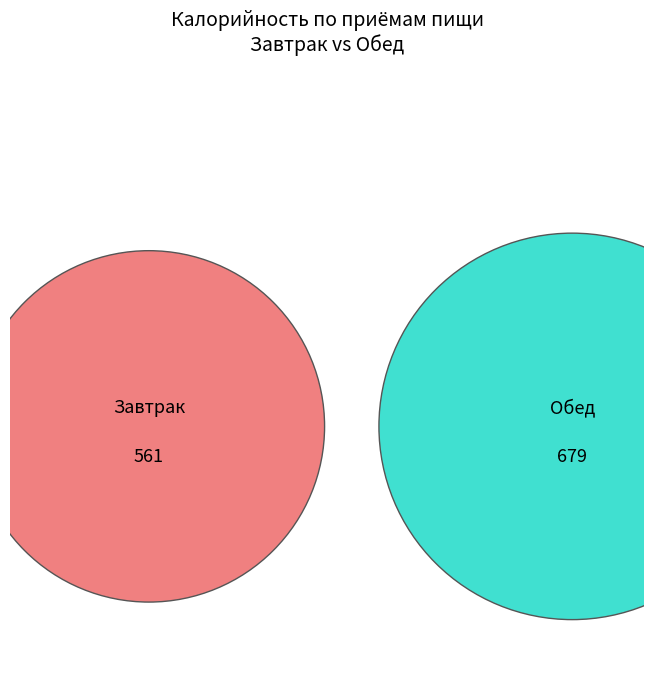

Between Обед and Завтрак, which is larger?

Обед